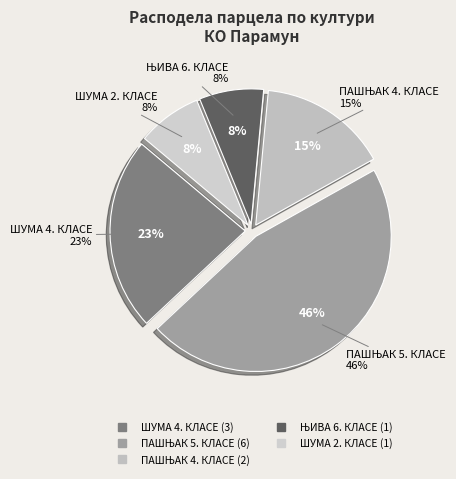

Is ПАШЊАК 4. КЛАСЕ the majority of the pie?

No